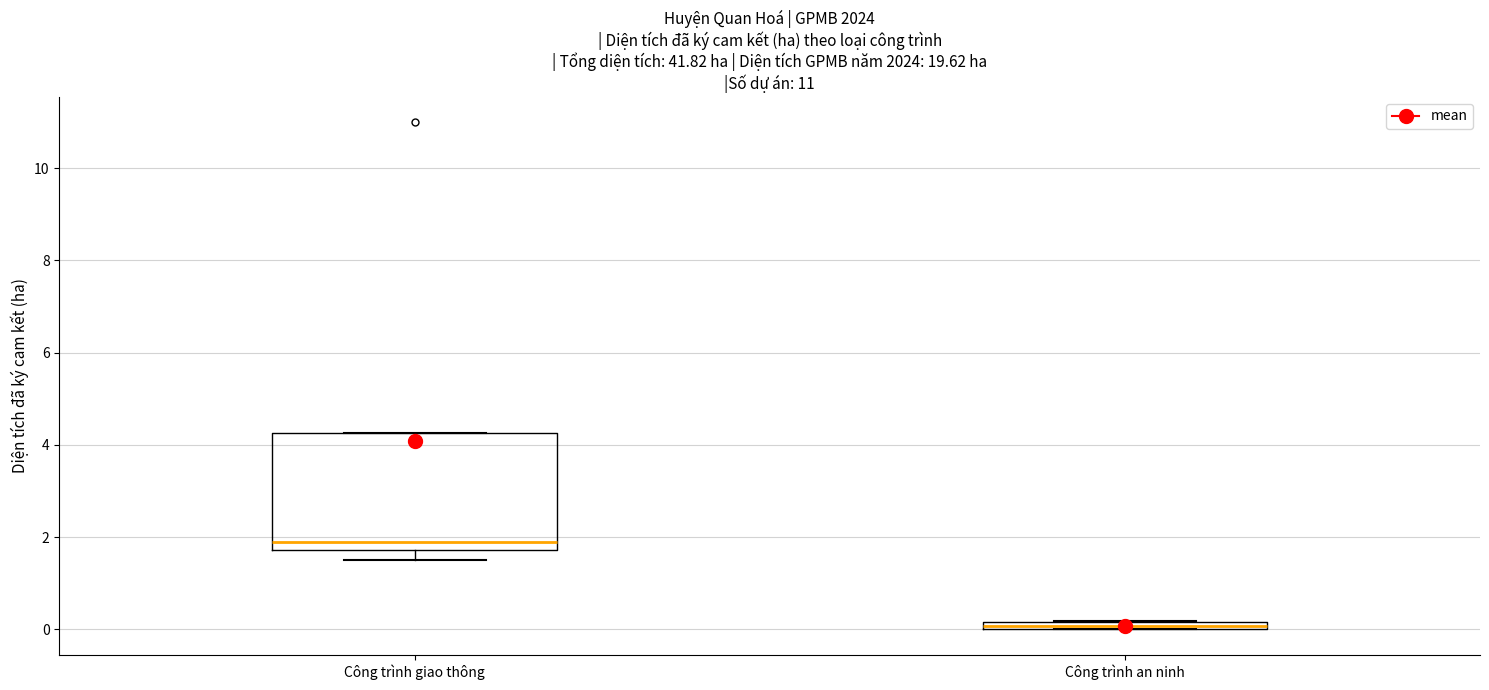

Where is the lower edge of the box for Công trình an ninh on the y-axis? The values are not printed on the chart, so give them approximately, as read against the axis.

0.0